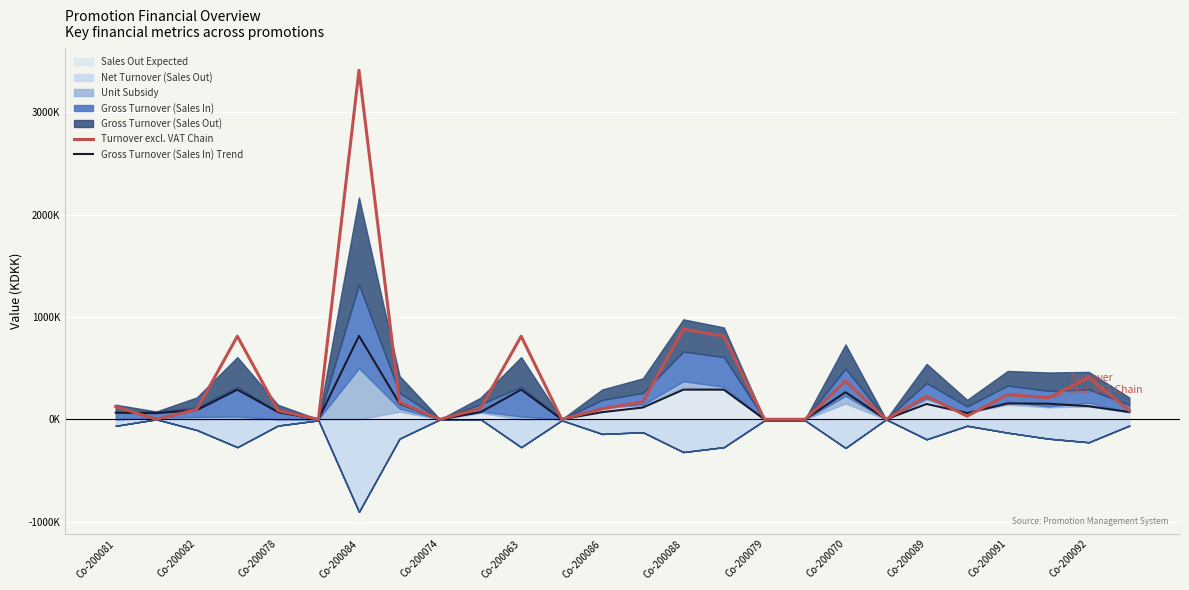

At which label is Turnover excl. VAT Chain closest to 1704?

Co-200088